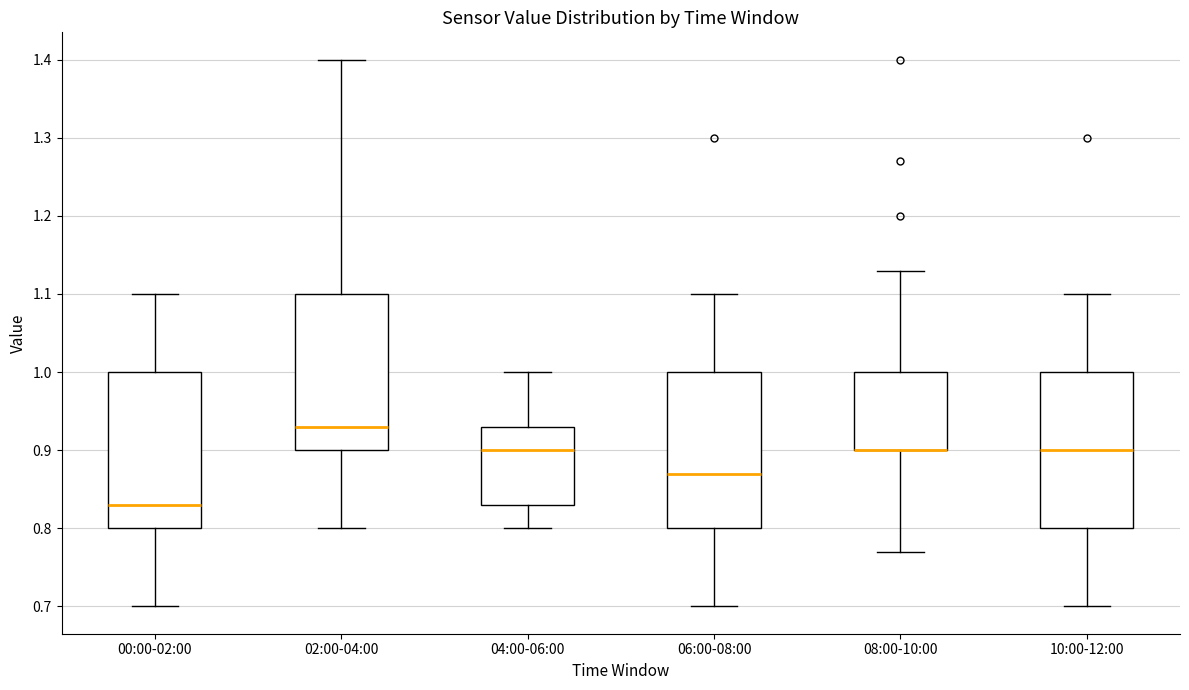

Reading left to right, transcribe this box plot: for each box, give where its median line is, the range the box spans, and where its two whiskers end, as read against the y-axis. The values are not printed on the chart, so give them approximately, as read against the axis.

00:00-02:00: median 0.83, box 0.80 to 1.00, whiskers 0.70 to 1.10
02:00-04:00: median 0.93, box 0.90 to 1.10, whiskers 0.80 to 1.40
04:00-06:00: median 0.90, box 0.83 to 0.93, whiskers 0.80 to 1.00
06:00-08:00: median 0.87, box 0.80 to 1.00, whiskers 0.70 to 1.10
08:00-10:00: median 0.90 (drawn on the box's lower edge), box 0.90 to 1.00, whiskers 0.77 to 1.13
10:00-12:00: median 0.90, box 0.80 to 1.00, whiskers 0.70 to 1.10